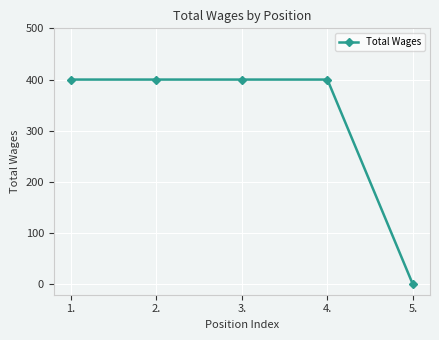

True or false: the data shows 400 at 2..

True